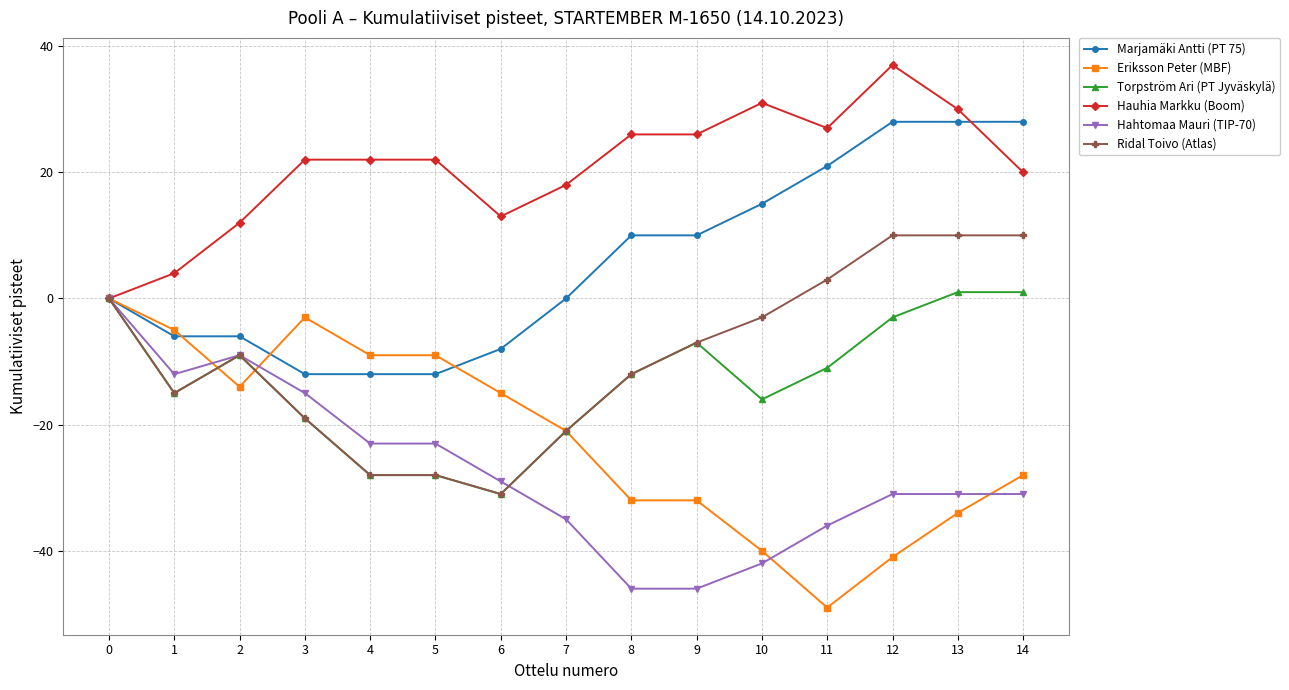

What is the minimum value for Marjamäki Antti (PT 75)?

-12